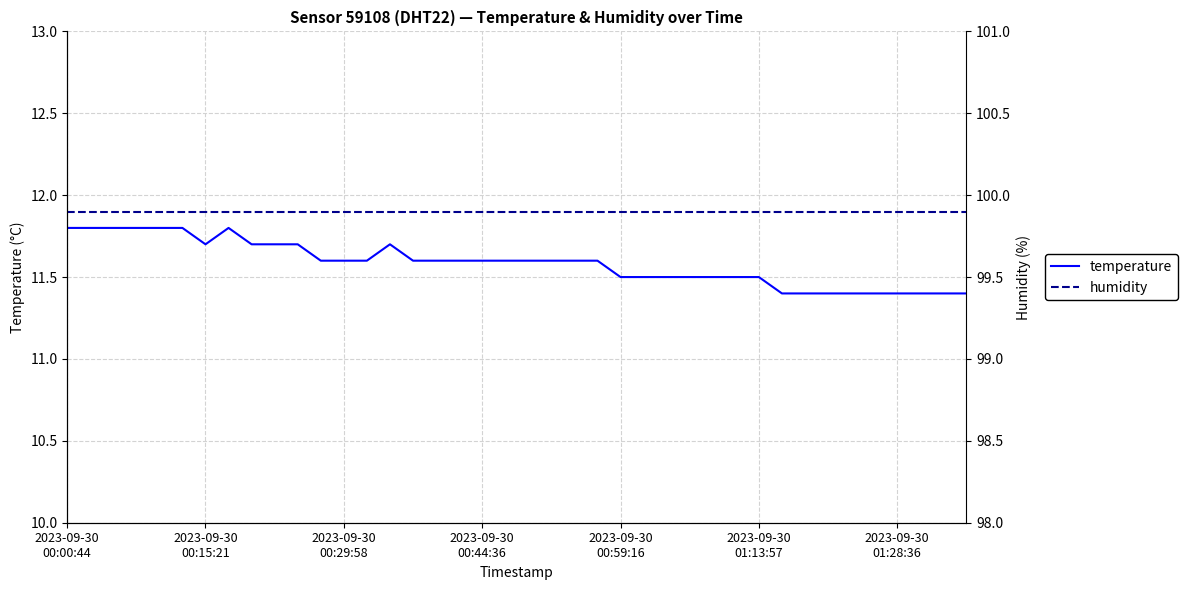

True or false: temperature and humidity intersect in this chart.

False